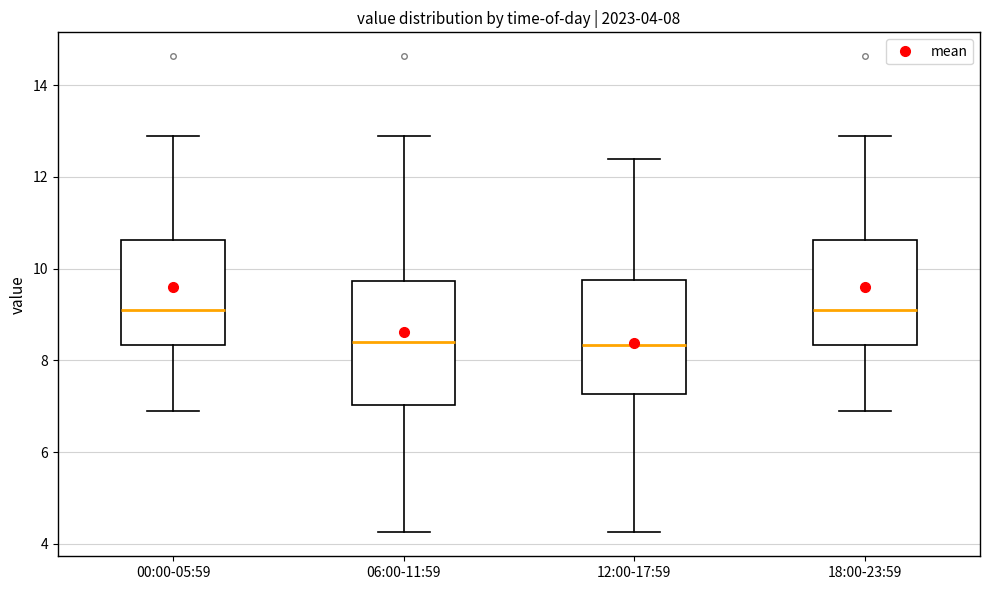

Which box is the tallest, from its lower edge to its upper edge?

06:00-11:59